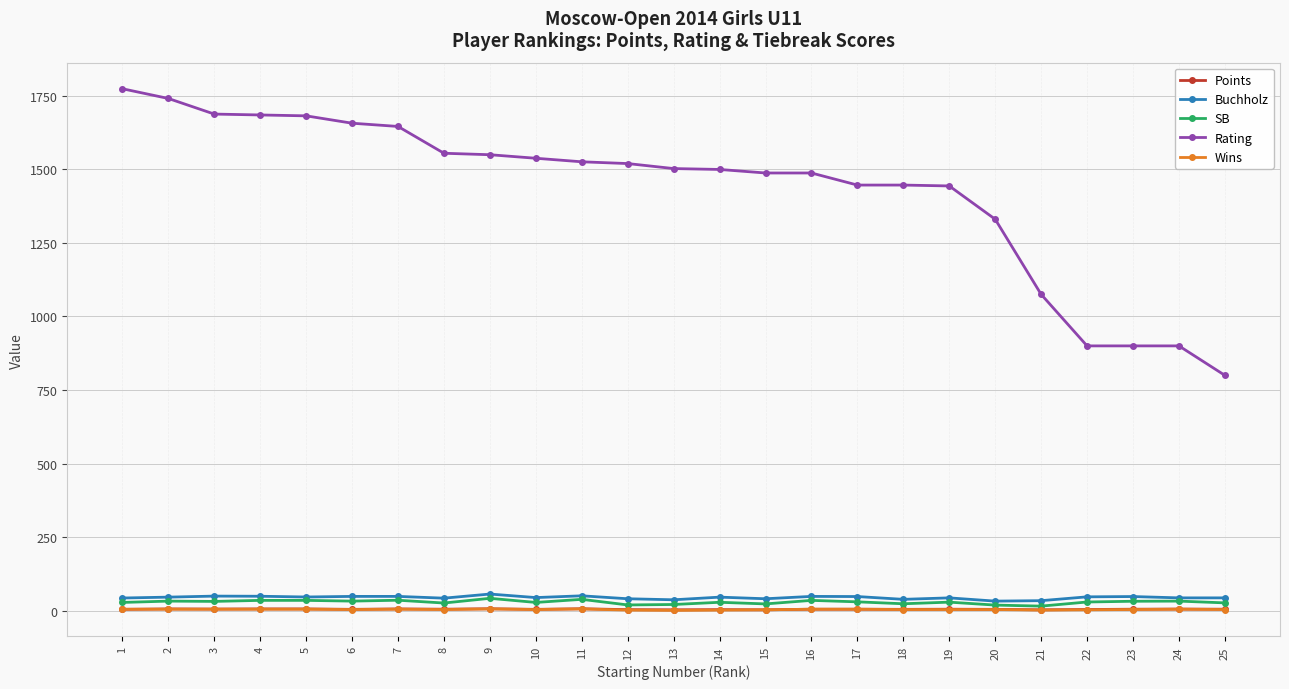

Is the value of Points at 21 greater than the value of Rating at 20?

No